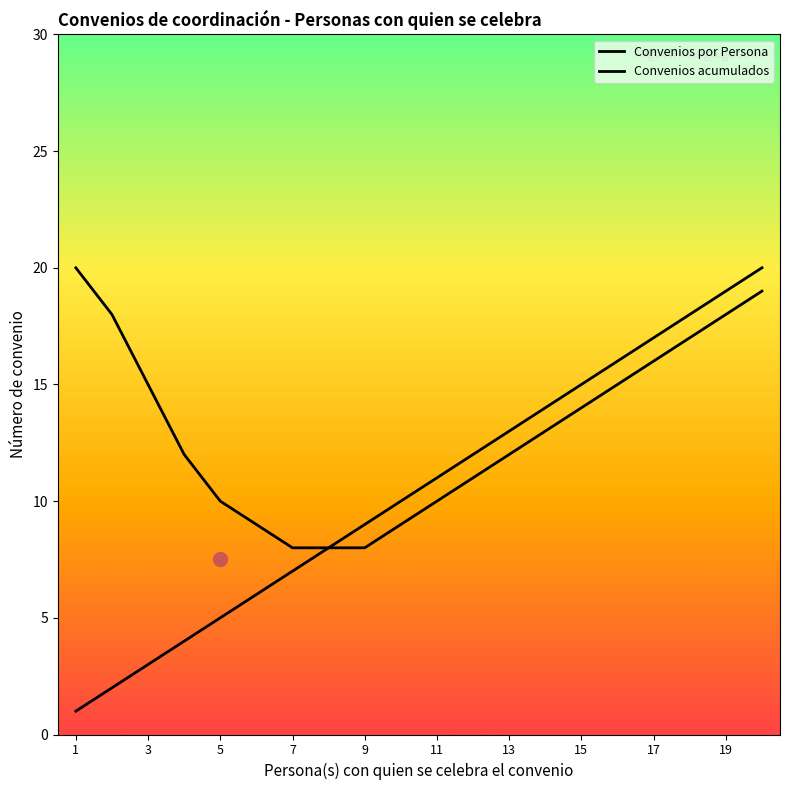

The value of Convenios acumulados at 19 is 5. True or false?

False